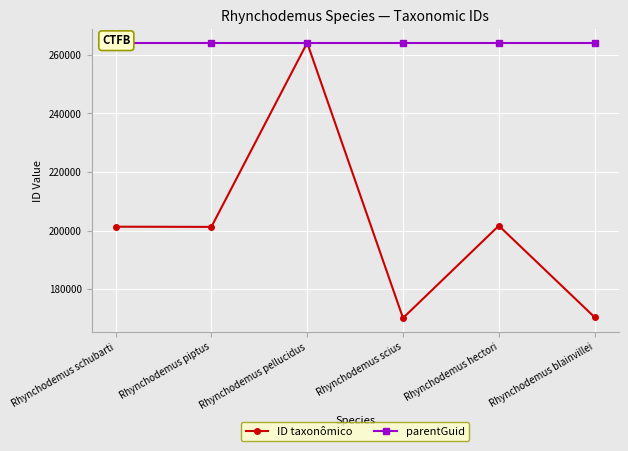

What is the difference between the highest and lowest values at Rhynchodemus hectori?

62431